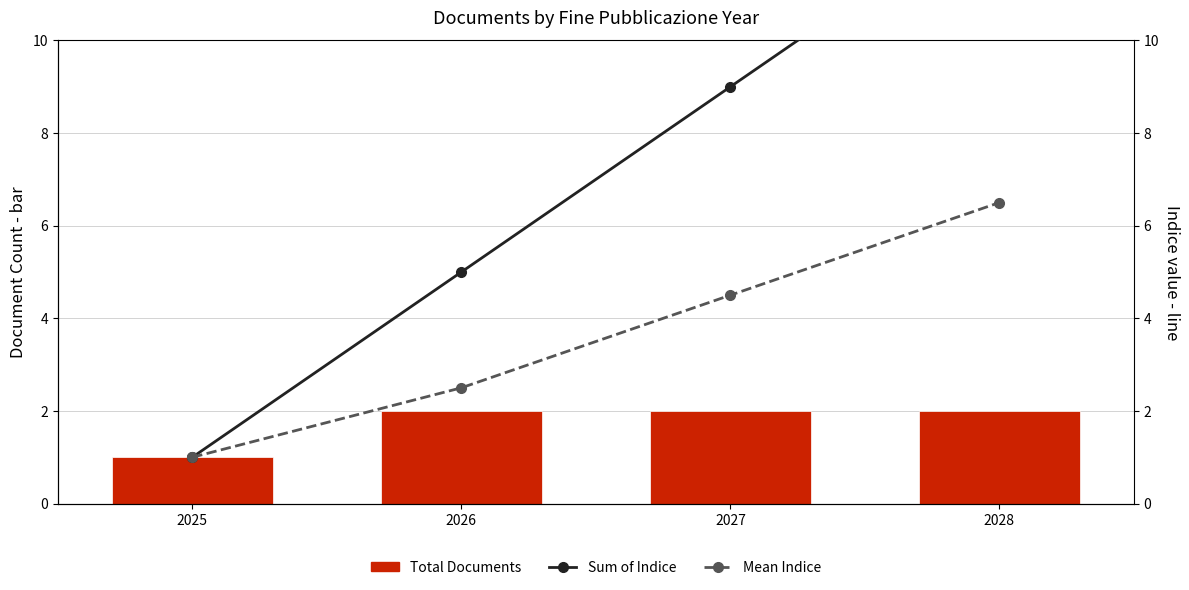

At 2028, list the series in order from largest to smallest.

Sum of Indice, Mean Indice, Total Documents